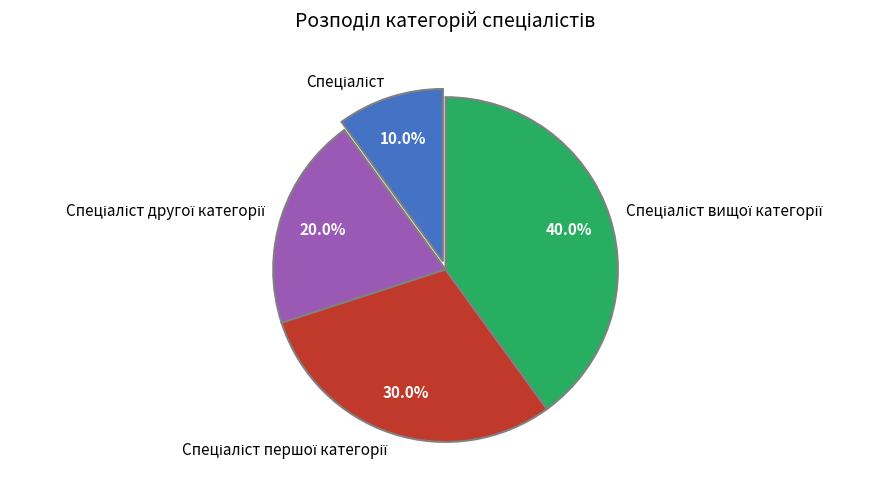

Does any single category account for the majority?

No